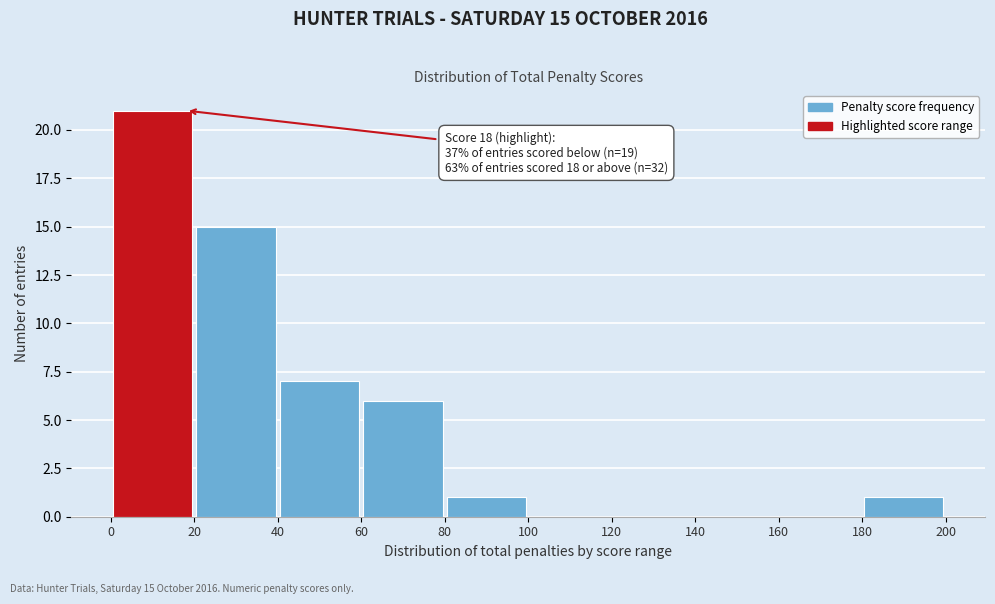

Over which range of the x-axis is the bar tallest?

0 to 20